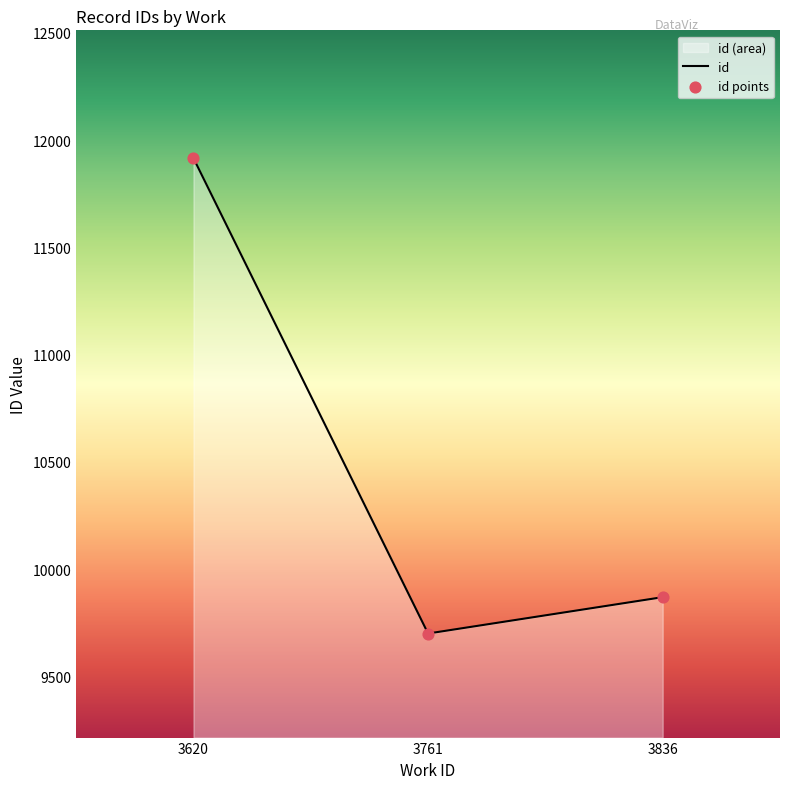

At how many categories does at least one series exceed 10959?

1